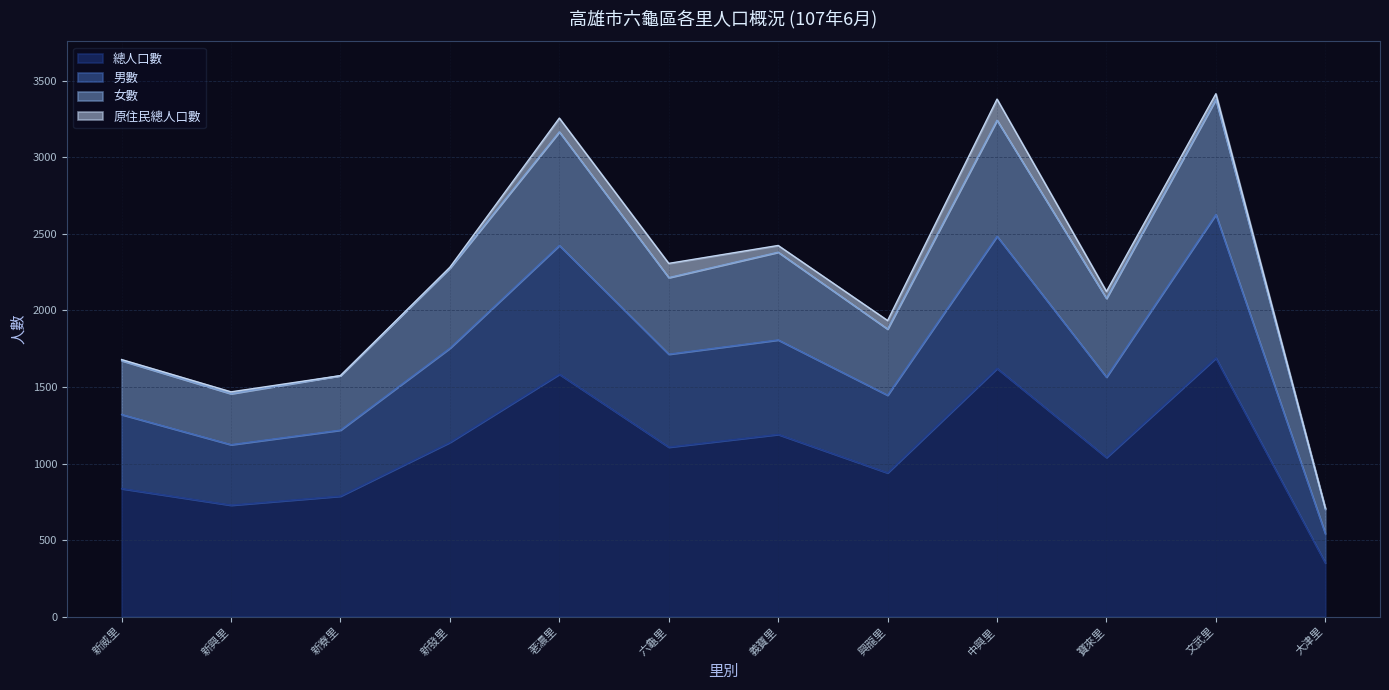

What is the maximum value for 總人口數?

1689